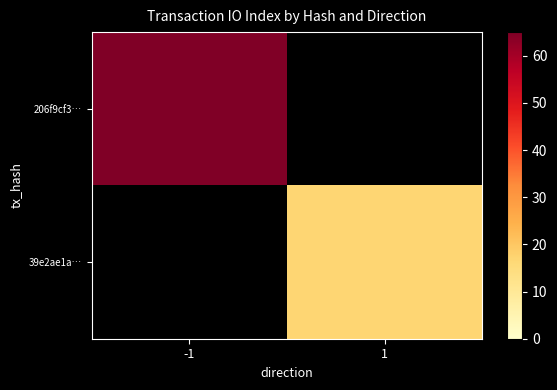

How many positive values does the 206f9cf3… series have?

1